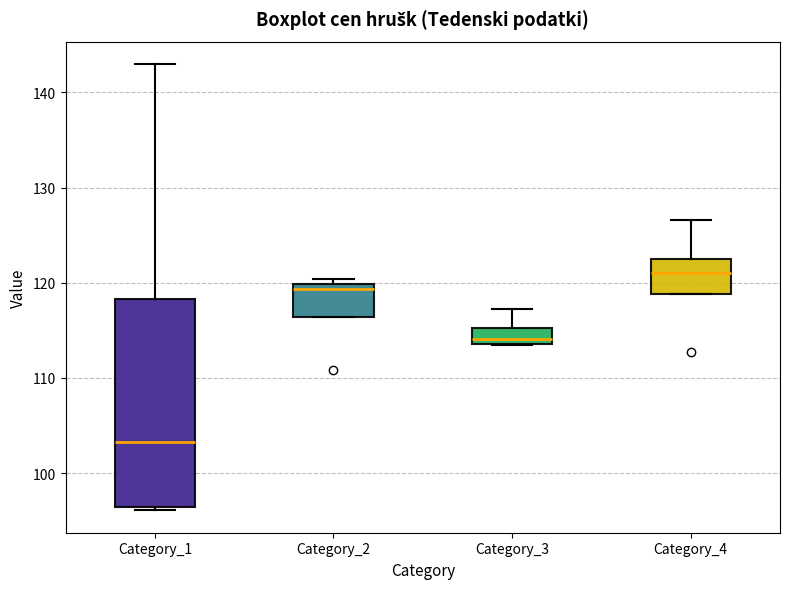

Reading left to right, read every box against the y-axis: the position of its median line, the range the box covers, and the ends of its whiskers. The values are not printed on the chart, so give them approximately, as read against the axis.

Category_1: median 103, box 96 to 118, whiskers 96 (just below the box's lower edge) to 143
Category_2: median 119, box 116 to 120, whiskers 116 to 120 (just above the box's upper edge)
Category_3: median 114 (just above the box's lower edge), box 114 to 115, whiskers 113 to 117
Category_4: median 121, box 119 to 123, whiskers 119 to 127